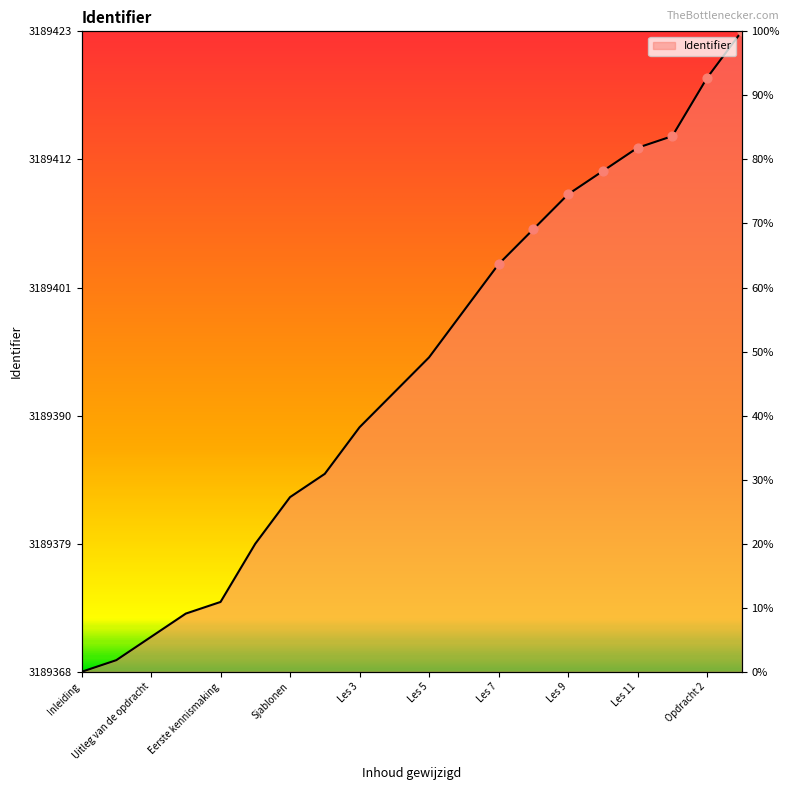

What is the ratio of the value at Les 8 to the value at Les 1?

1.0